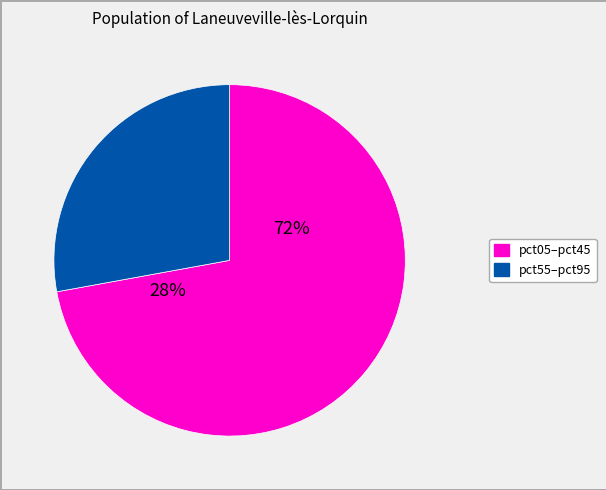

Combined, do pct85 and pct95 account for over 50%?

No